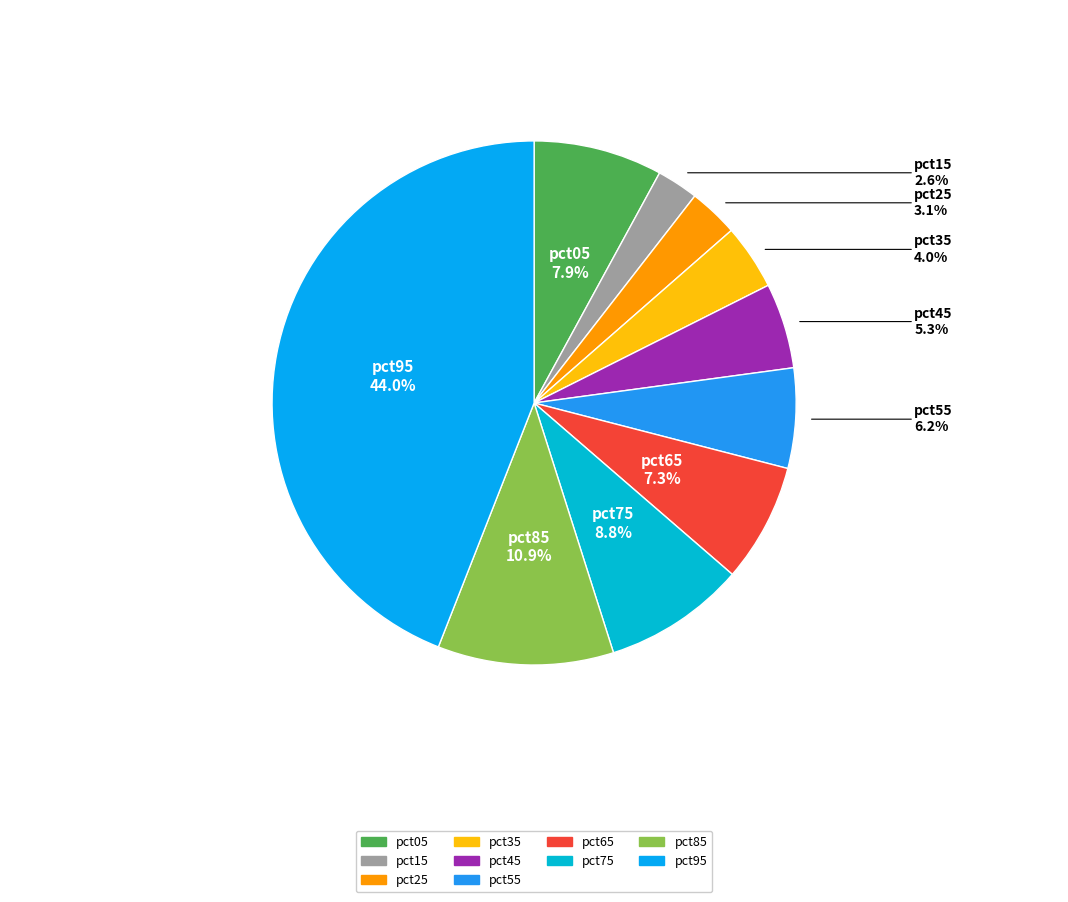

To the nearest percent, what portion does pct55 represent?

6%